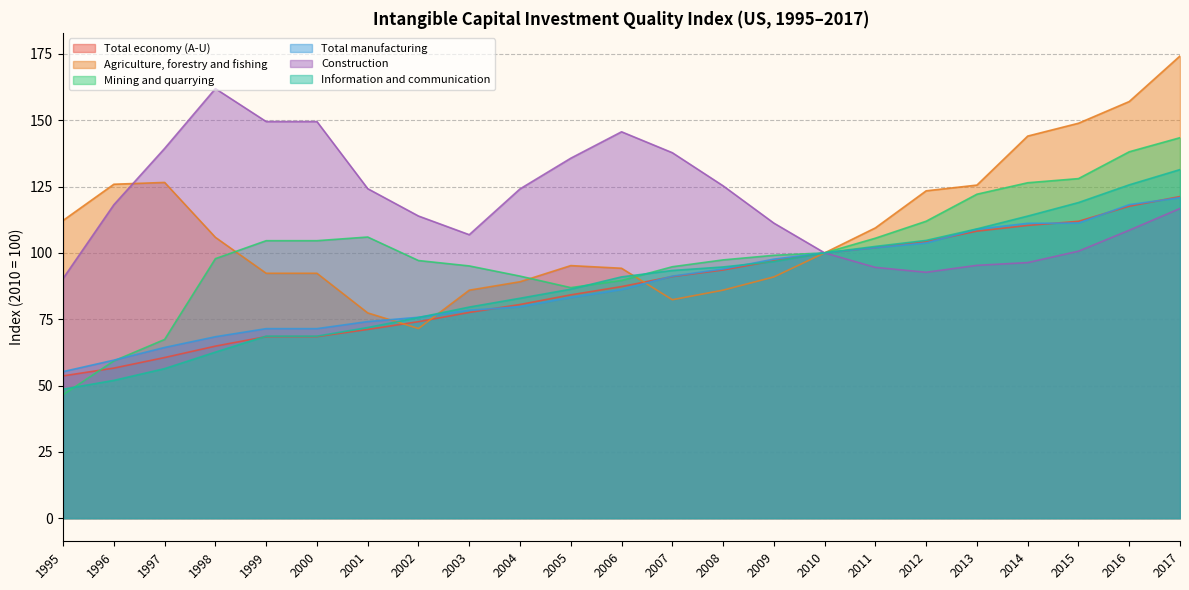

At which category is the sum across all series the highest?

2017